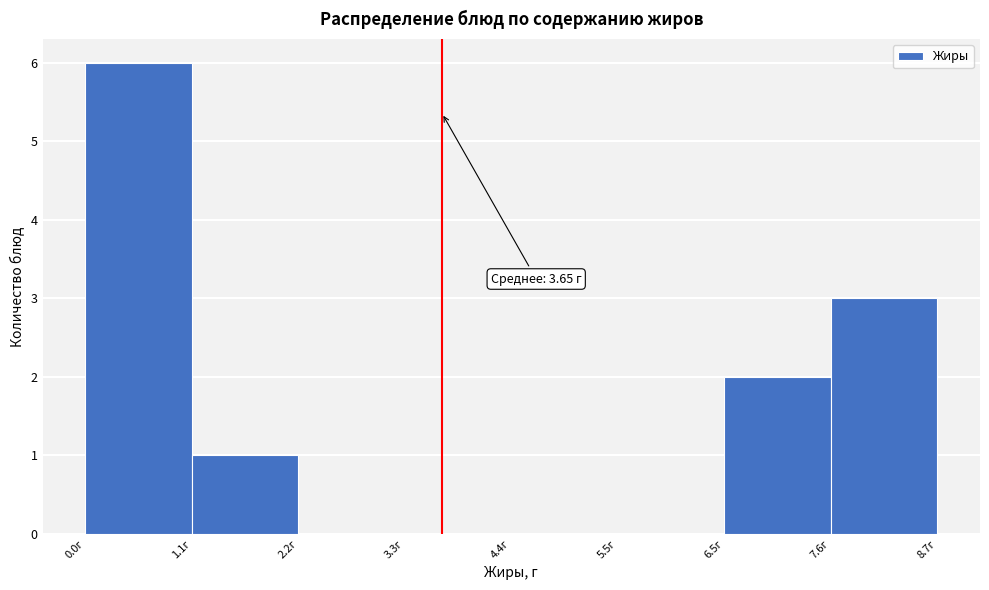

Which range on the x-axis has the tallest bar?

0.0 to 1.0